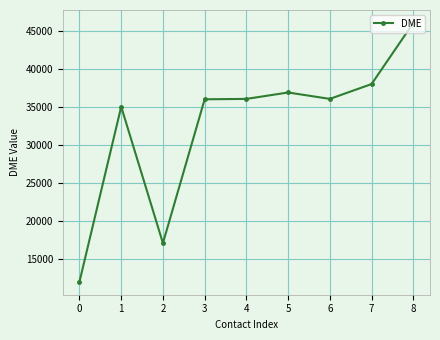

What is the change in value from 3 to 8?

+10028